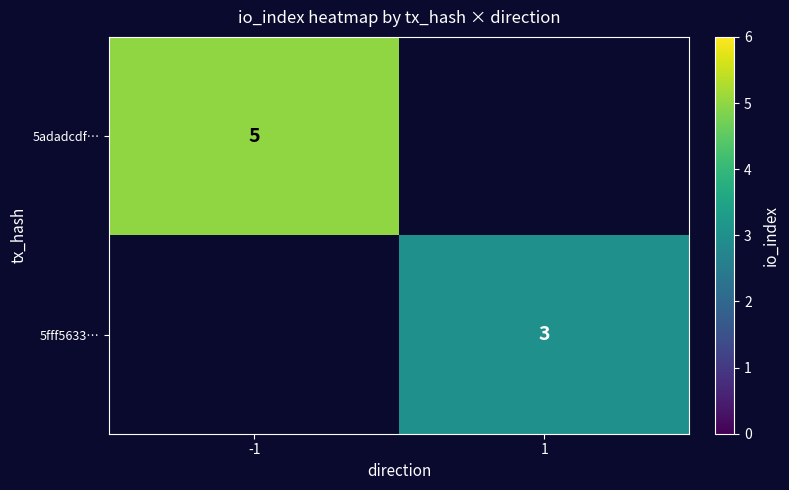

Is the value of 5adadcdf… at -1 greater than the value of 5fff5633… at 1?

Yes